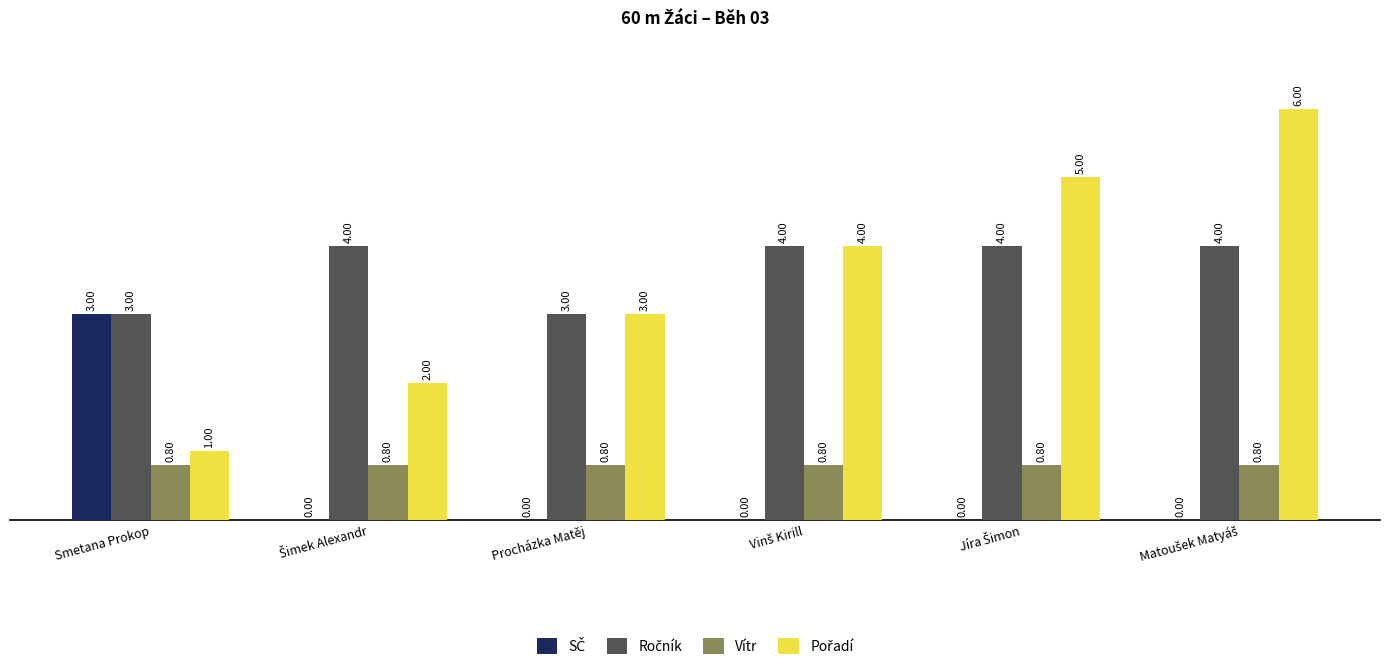

Are the bars horizontal?

No